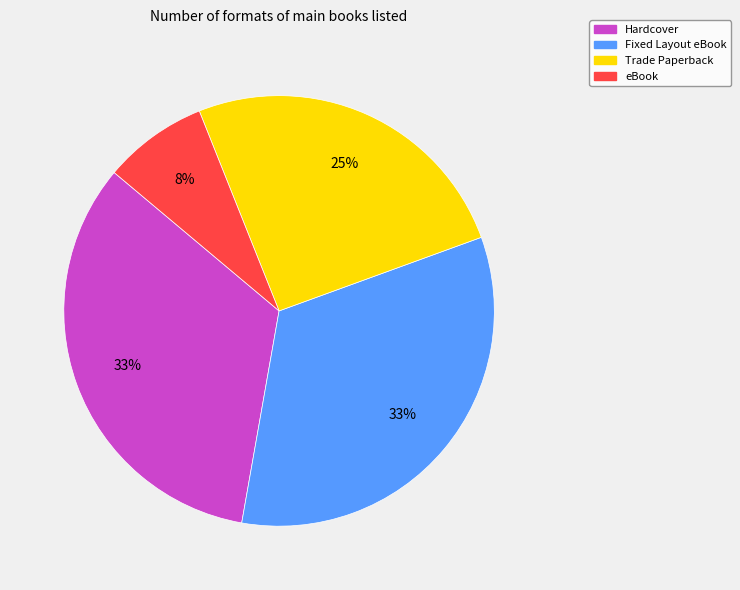

What is the ratio of the value at Trade Paperback to the value at Fixed Layout eBook?

0.8